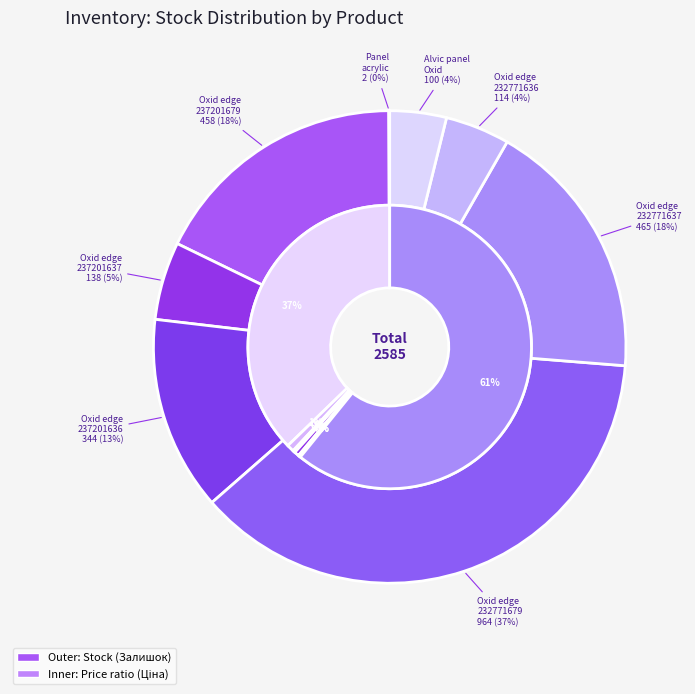

The Alvic Oxid edge (232771679) slice represents 46% of the pie. True or false?

False